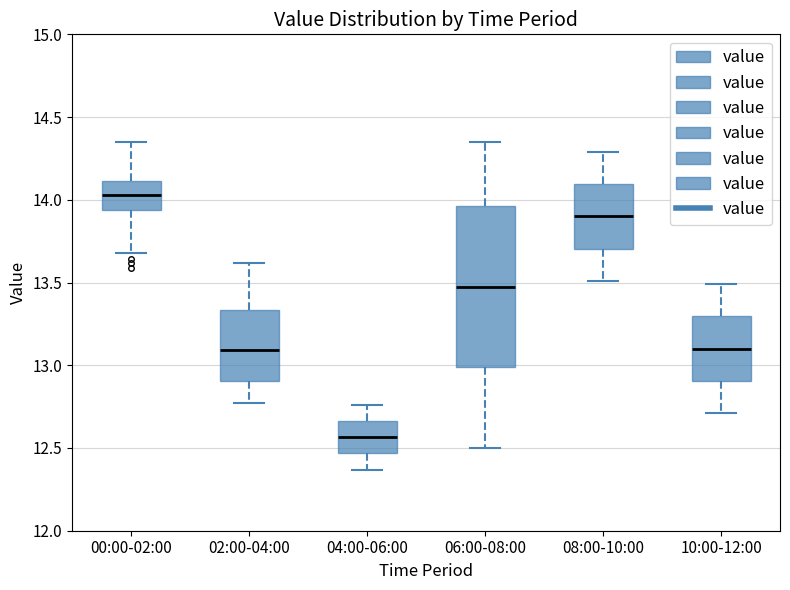

Where does the median line of the box for 06:00-08:00 sit on the y-axis? The values are not printed on the chart, so give them approximately, as read against the axis.

13.50